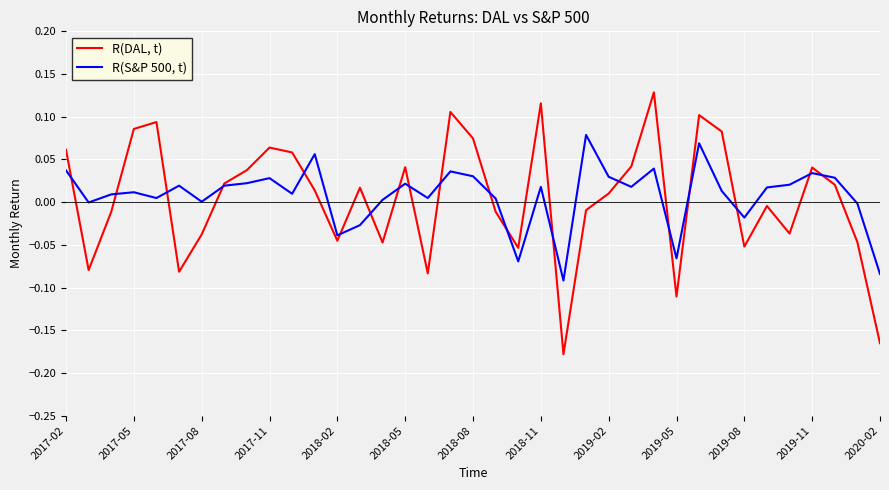

Which series has the widest spread of values?

R(DAL, t)